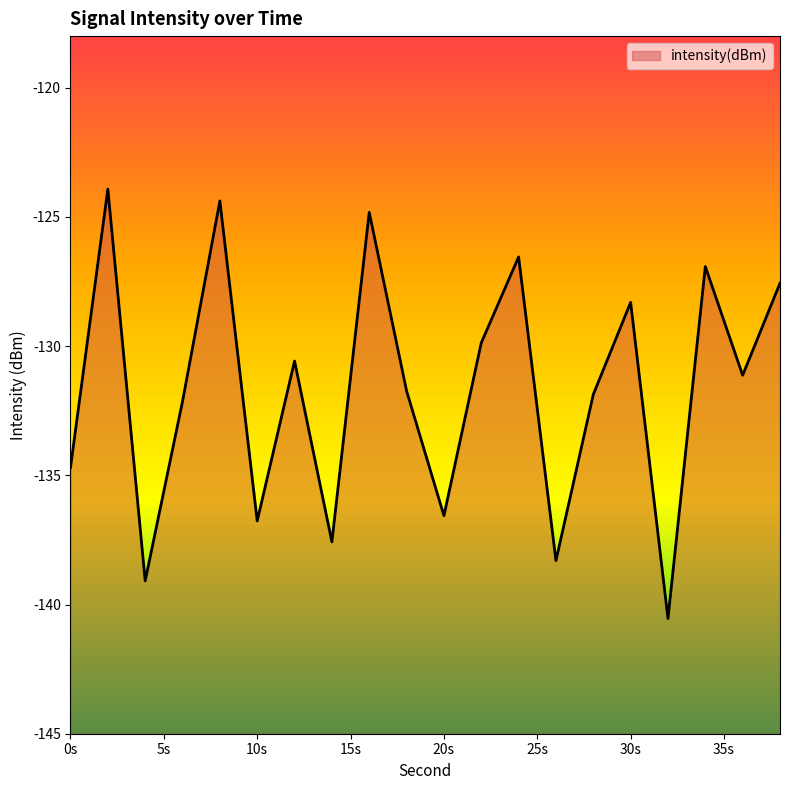

Is it true that the value at 0s is -38.3?

False